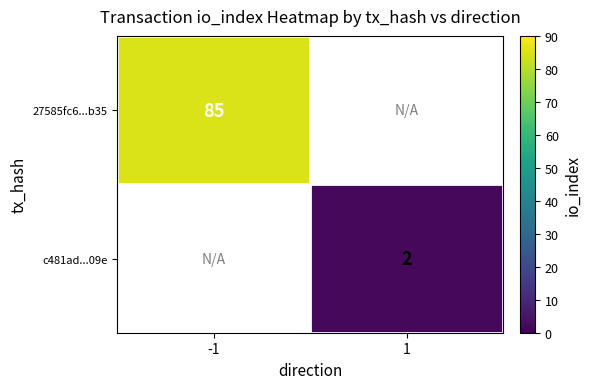

What is the smallest value displayed?

2.0